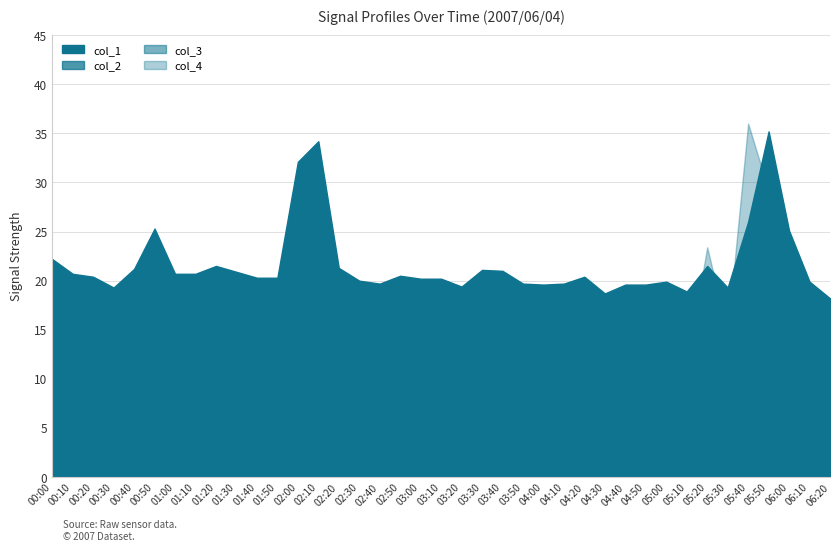

What position from the right is 04:00?

15